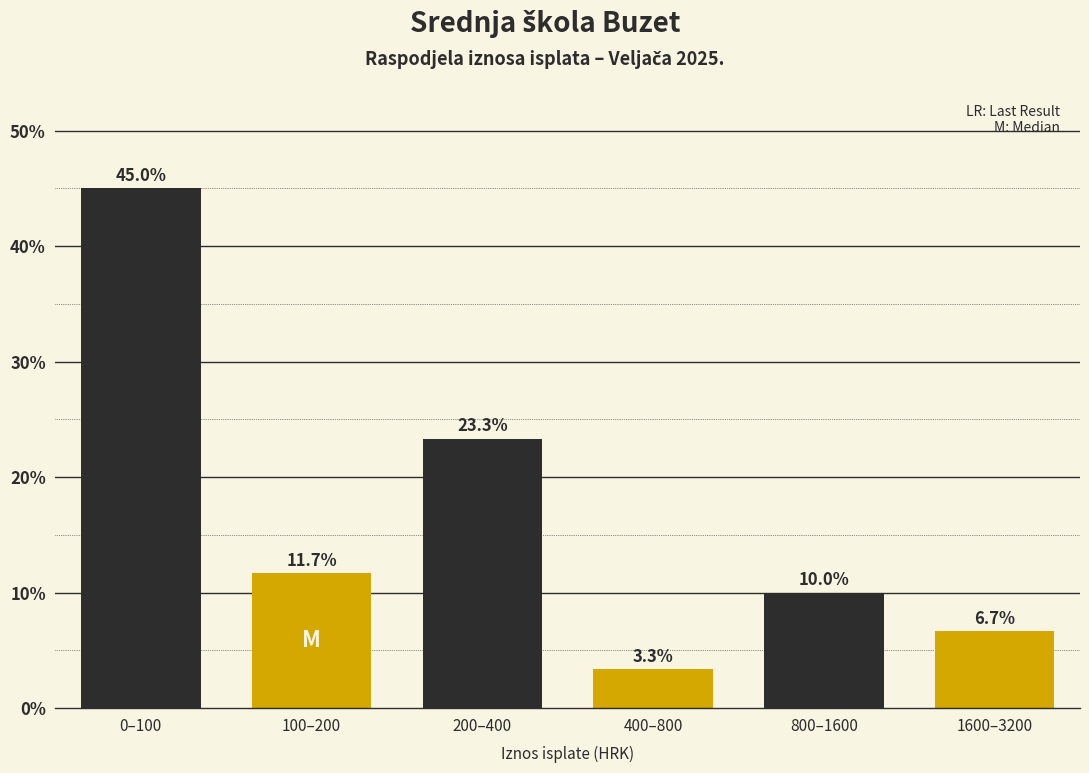

Reading left to right, what are all the values shown in this chart?

45.0	11.7	23.3	3.3	10.0	6.7